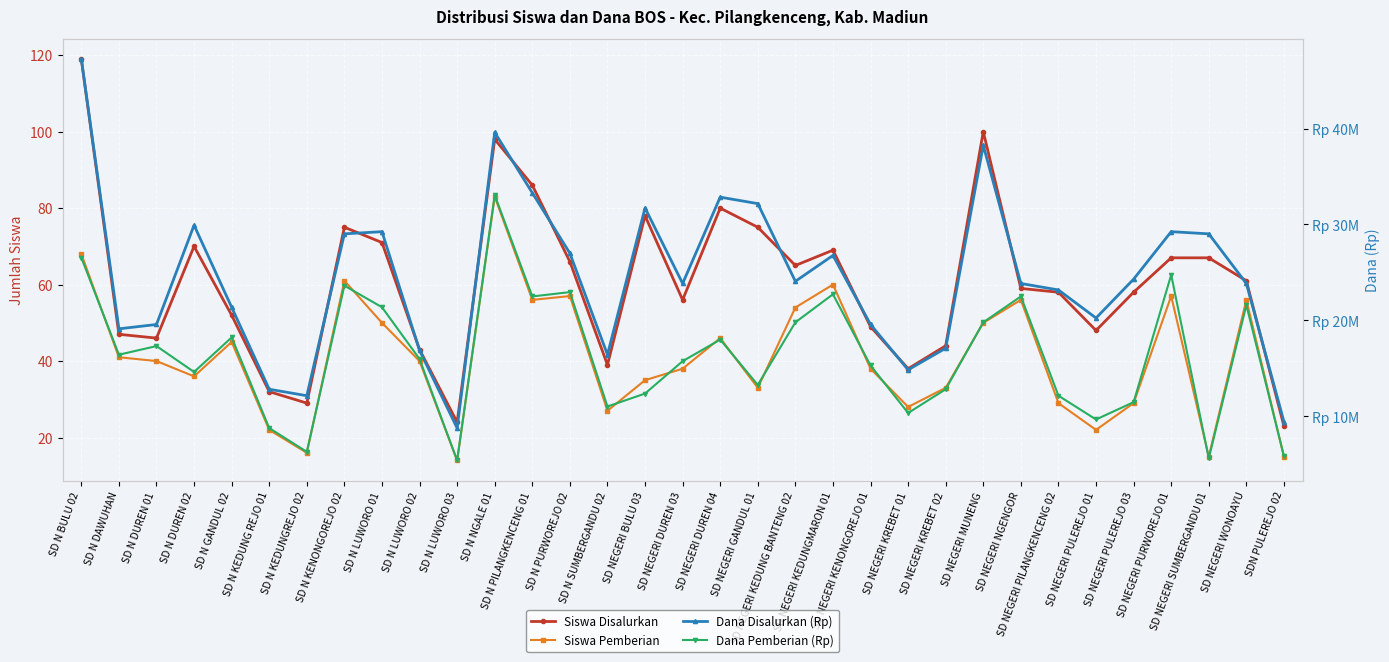

Rank the series at SD NEGERI KENONGOREJO 01 from lowest to highest value.

Siswa Pemberian, Siswa Disalurkan, Dana Pemberian (Rp), Dana Disalurkan (Rp)